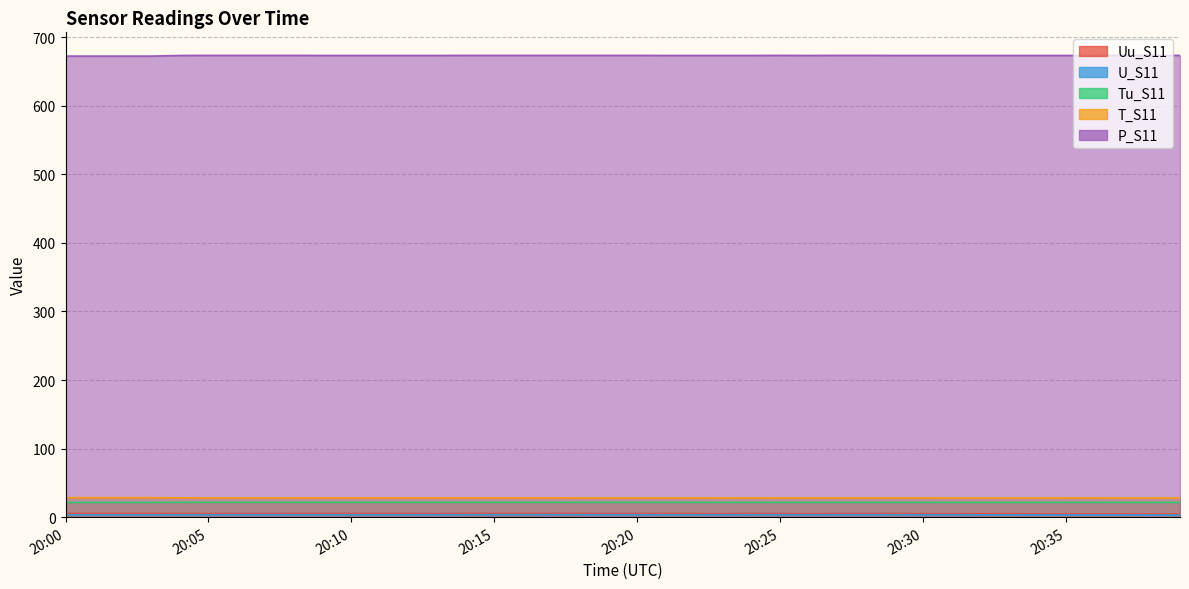

At which label is Tu_S11 closest to 21?

20:00